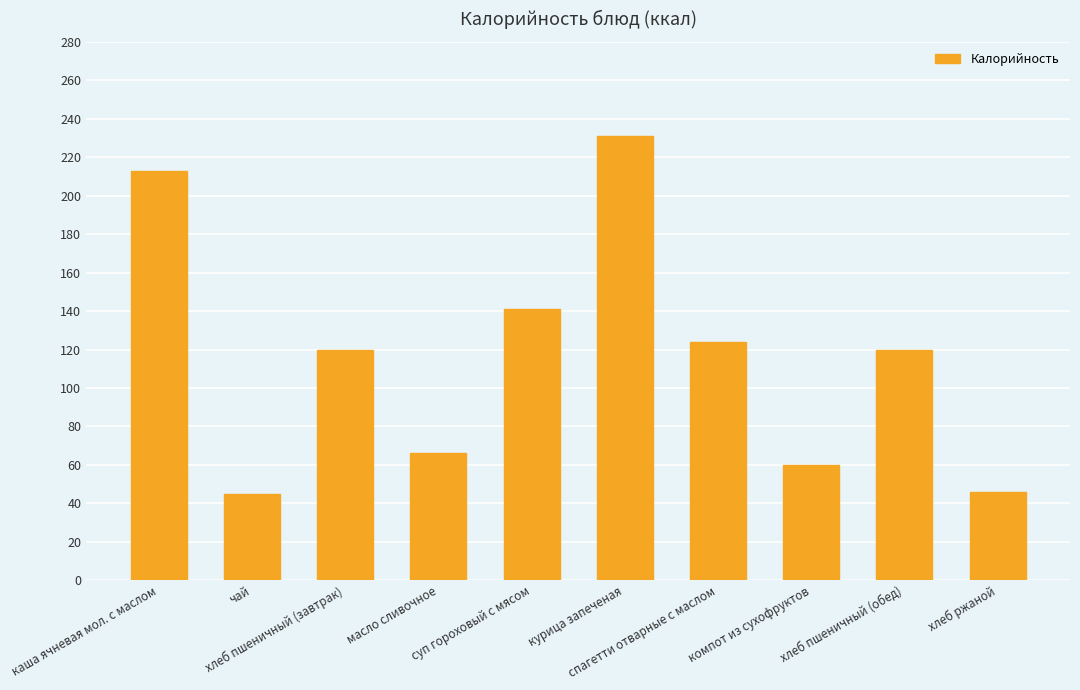

What is the difference between the values at каша ячневая мол. с маслом and компот из сухофруктов?

153